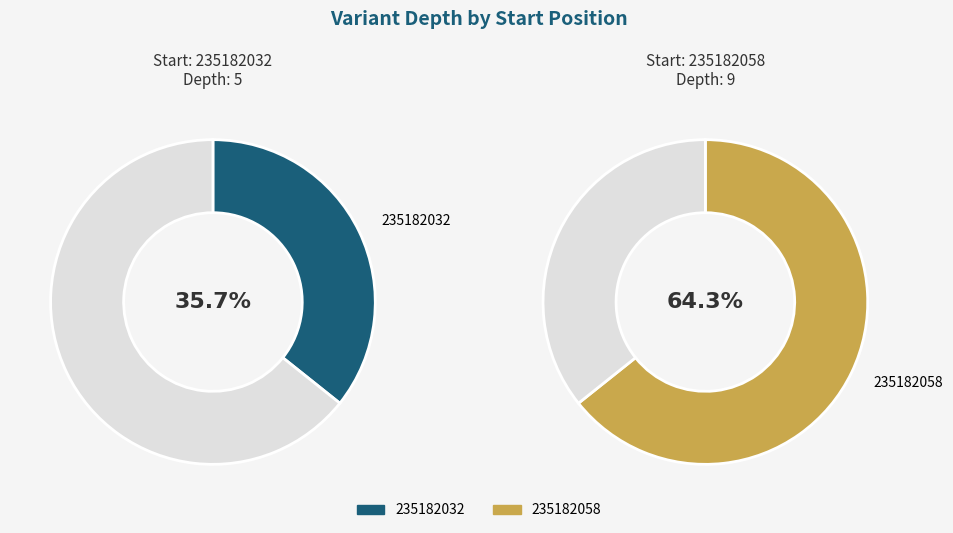

Rank the categories by value from highest to lowest.

235182058, 235182032